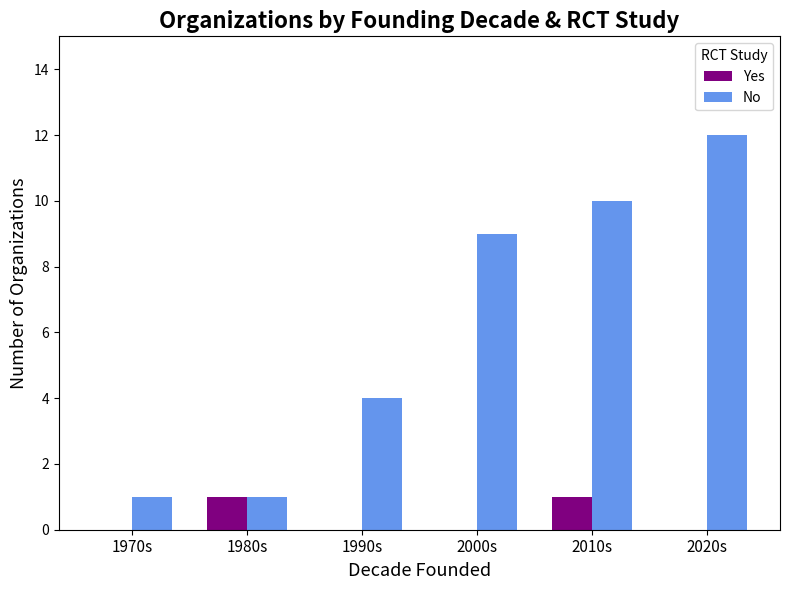

What is the sum of all No values?

37